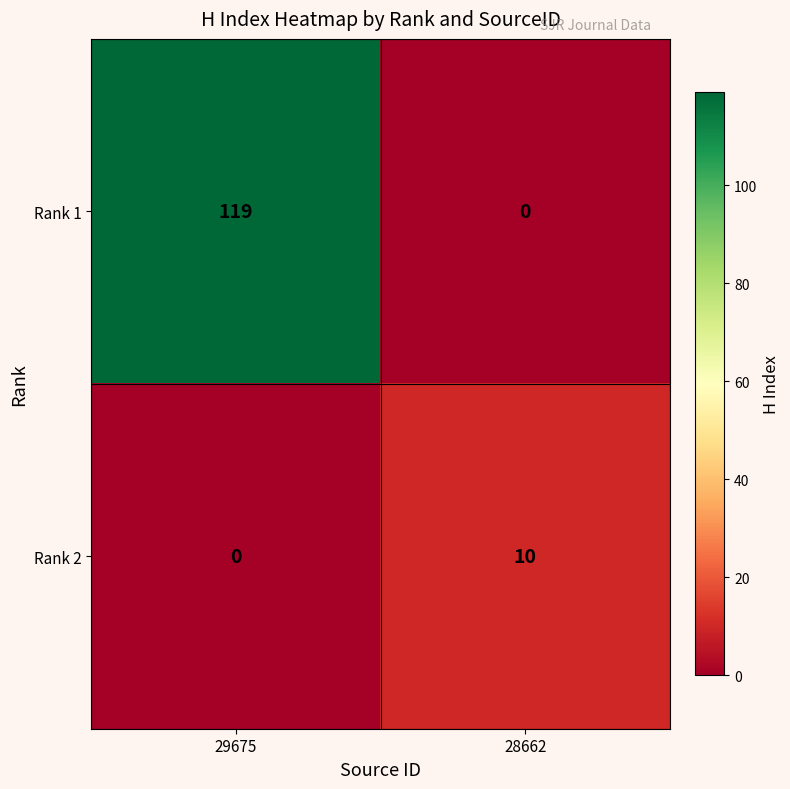

Reading right to left, what are all the values shown in this chart?

Rank 1: 28662=0	29675=119
Rank 2: 28662=10	29675=0